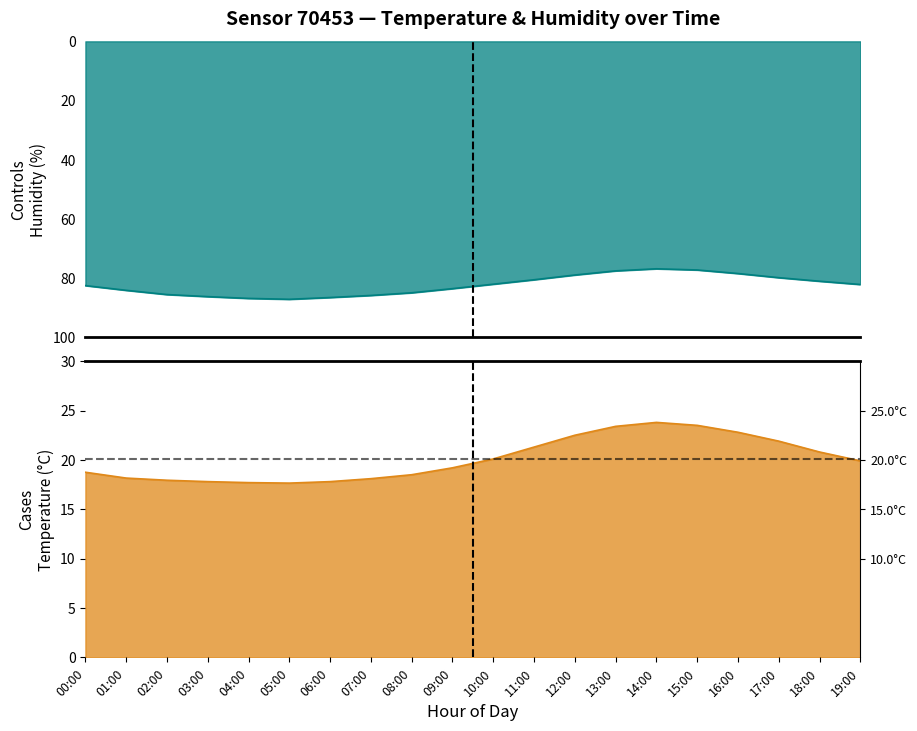

True or false: temperature and humidity intersect in this chart.

False